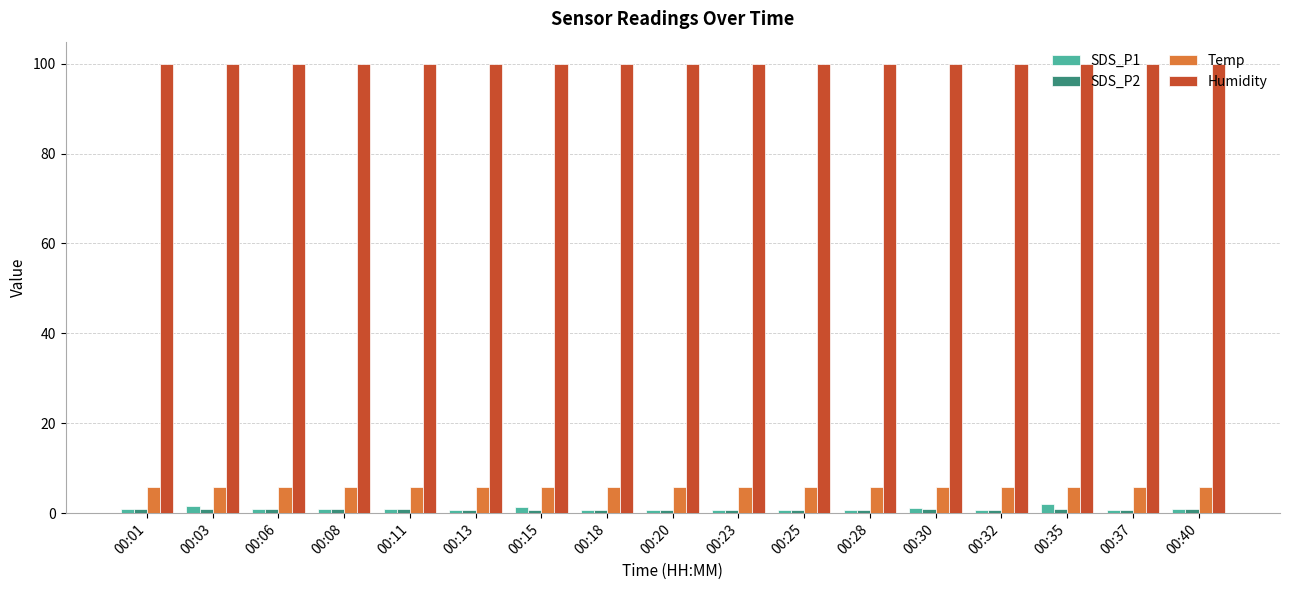

What is the difference between the highest and lowest values at 00:03?

99.0